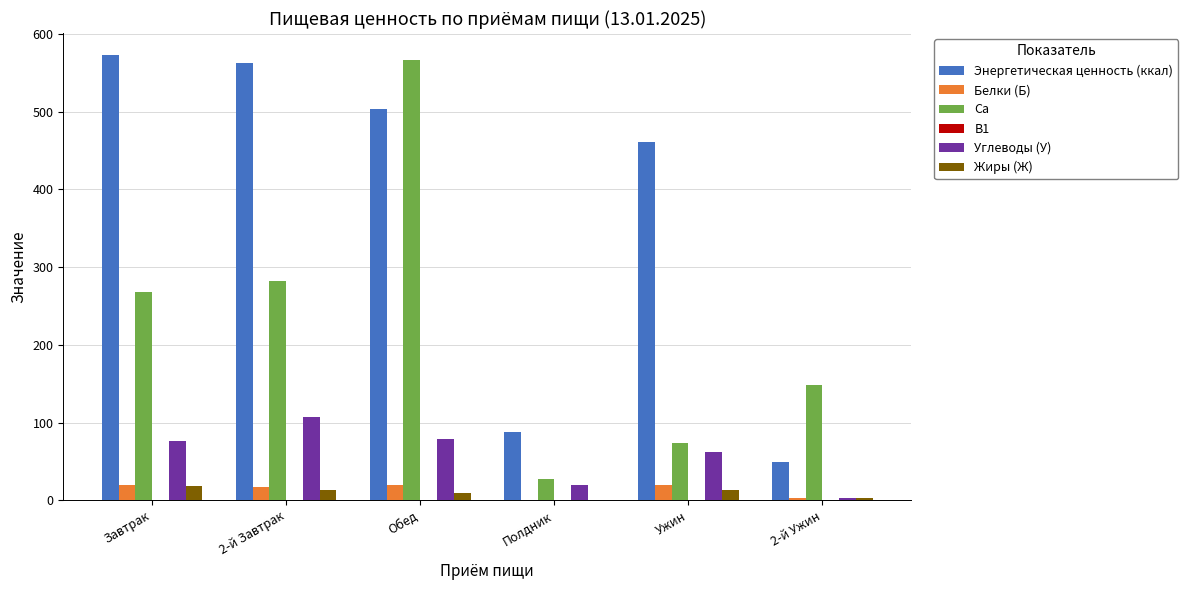

The value of Энергетическая ценность (ккал) at Полдник is 88.0. True or false?

True